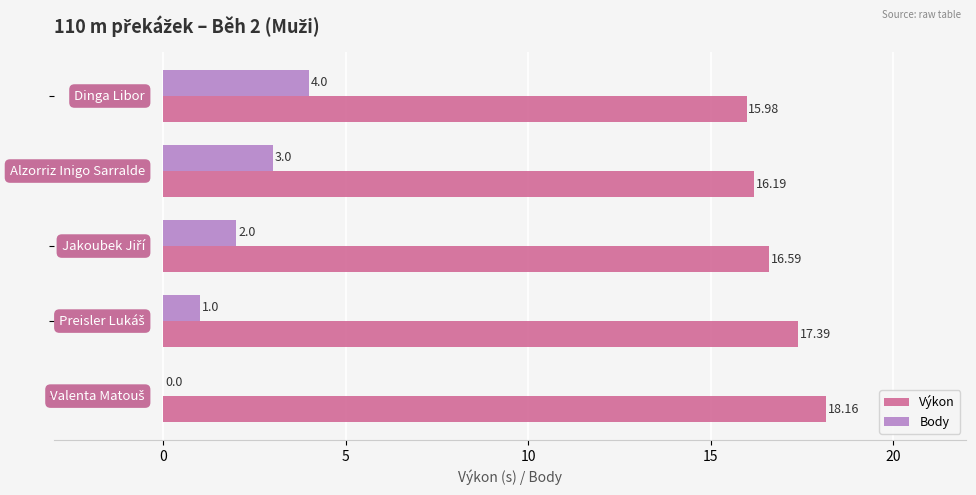

What is the sum of all Body values?

10.0